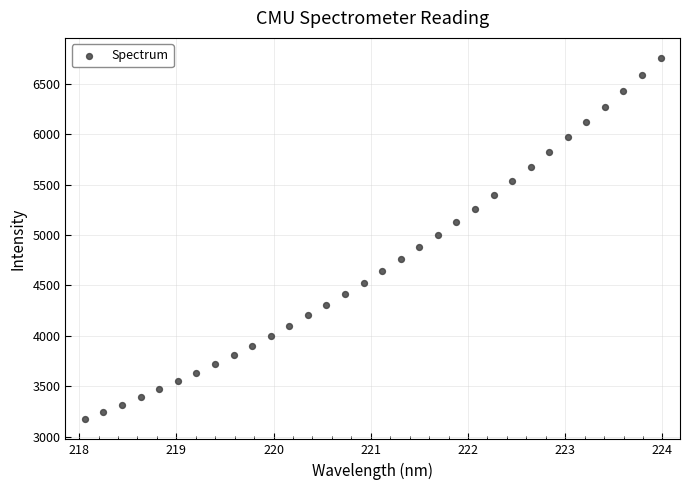

What is the range of X values (max minus min)?

5.9